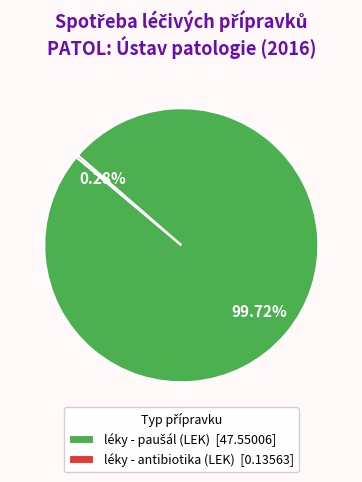

Is there a majority slice in this chart?

Yes